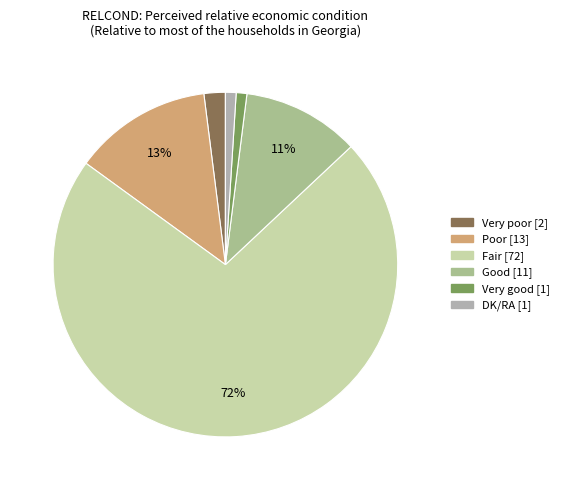

To the nearest percent, what portion does Poor represent?

13%